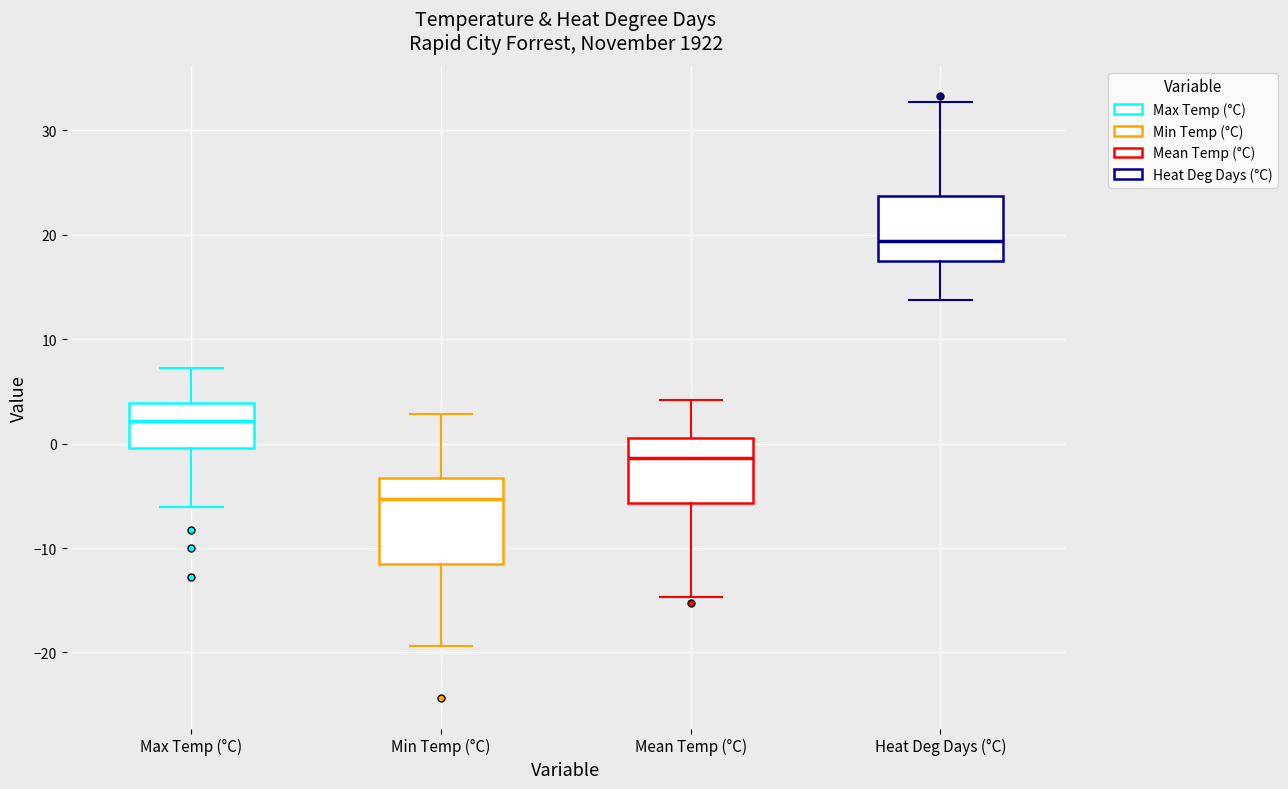

Reading left to right, transcribe this box plot: for each box, give where its median line is, the range the box spans, and where its two whiskers end, as read against the y-axis. The values are not printed on the chart, so give them approximately, as read against the axis.

Max Temp (°C): median 2, box 0 to 4, whiskers -6 to 7
Min Temp (°C): median -5, box -11 to -3, whiskers -19 to 3
Mean Temp (°C): median -1, box -6 to 1, whiskers -15 to 4
Heat Deg Days (°C): median 19, box 17 to 24, whiskers 14 to 33